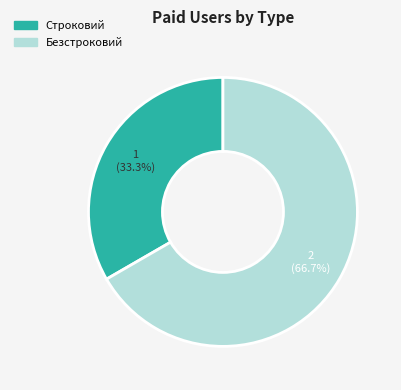

Rank the categories by value from lowest to highest.

Строковий, Безстроковий